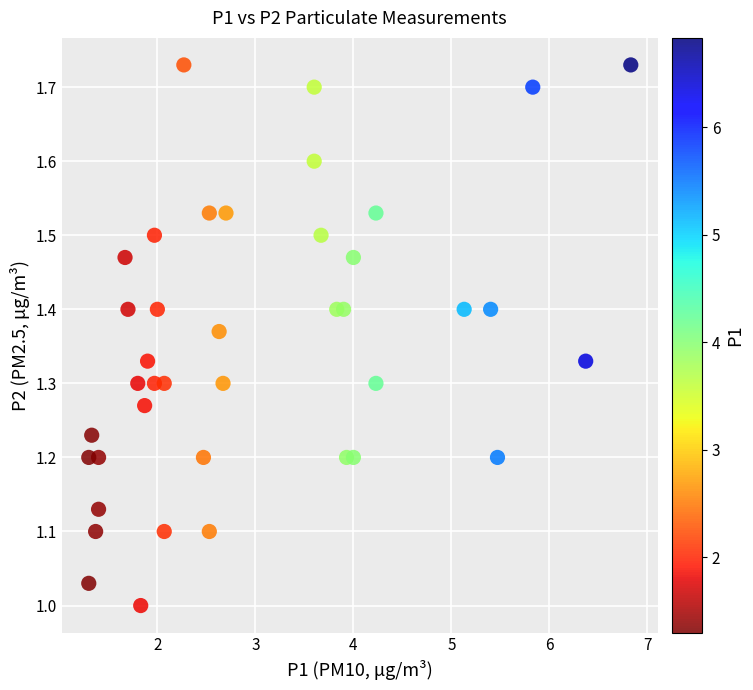

What is the range of X values (max minus min)?

5.5